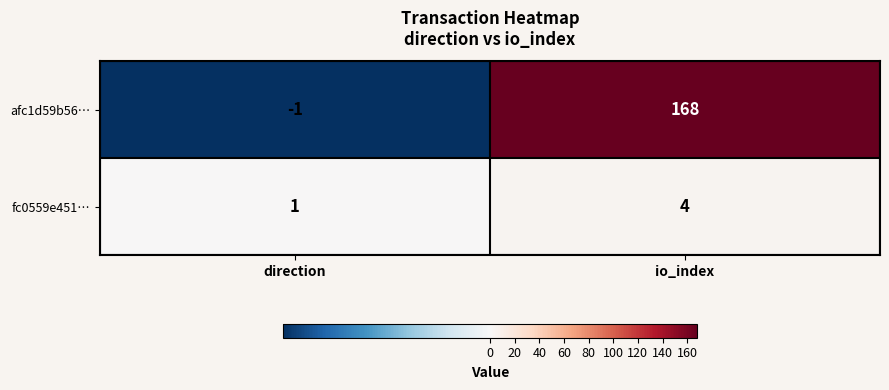

What is the spread (max minus min) of values at io_index?

164